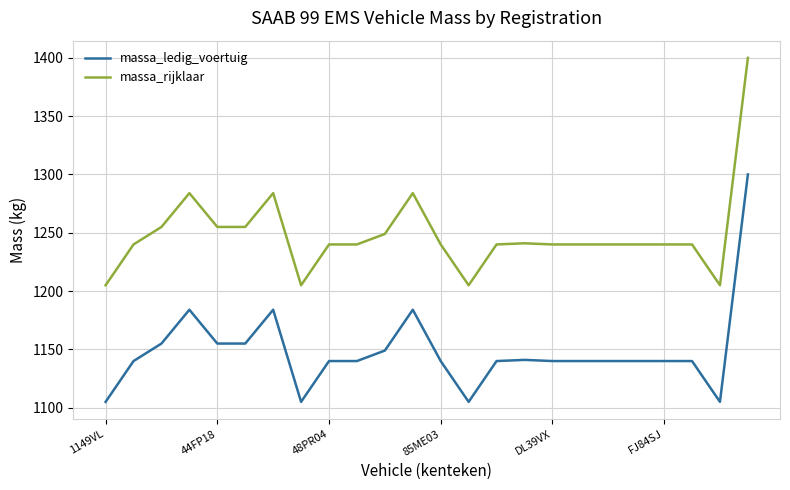

What is the greatest value displayed?

1400